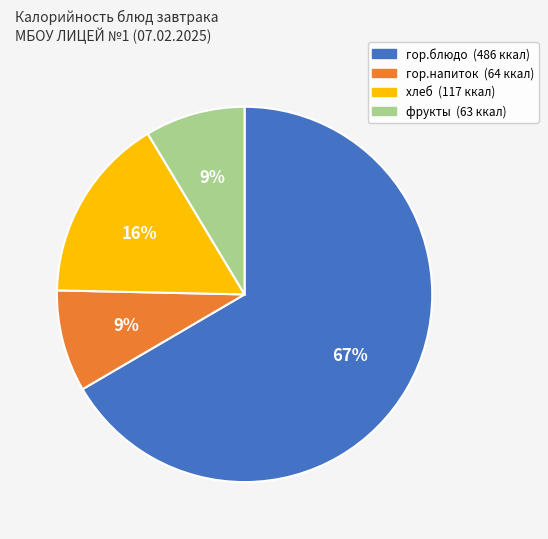

To the nearest percent, what is the combined percentage of гор.напиток and гор.блюдо?

75%